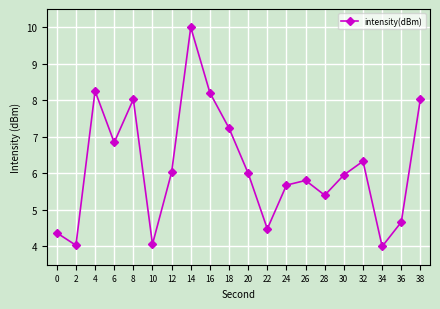

How many distinct data groups are displayed?

1